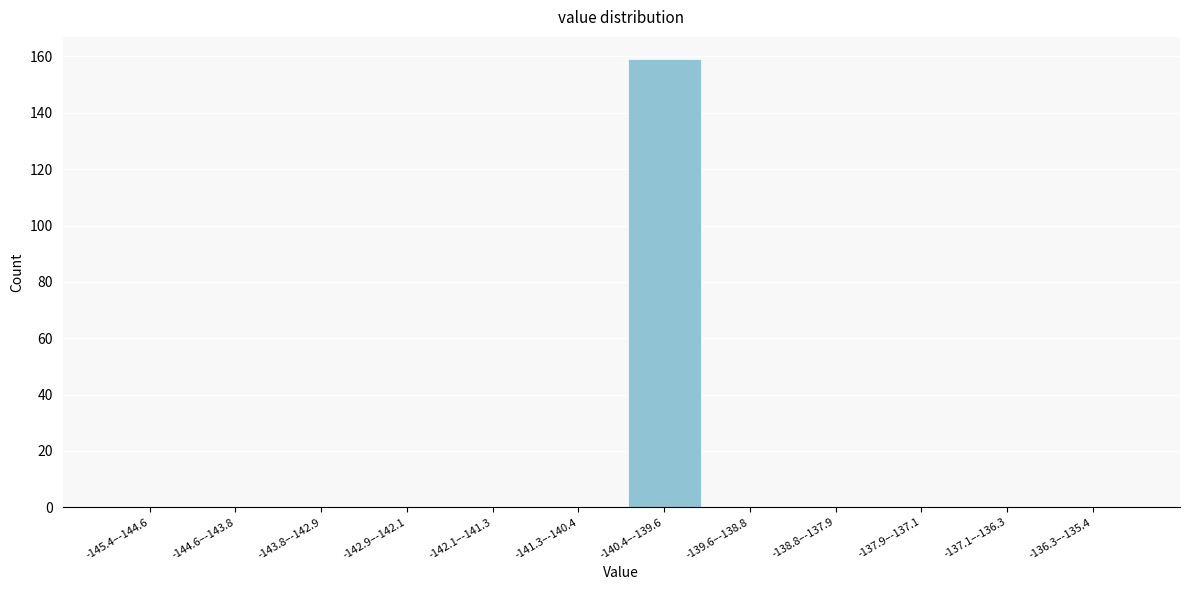

Reading right to left, list all the values displayed in this chart.

-136.3–-135.4=0	-137.1–-136.3=0	-137.9–-137.1=0	-138.8–-137.9=0	-139.6–-138.8=0	-140.4–-139.6=159	-141.3–-140.4=0	-142.1–-141.3=0	-142.9–-142.1=0	-143.8–-142.9=0	-144.6–-143.8=0	-145.4–-144.6=0